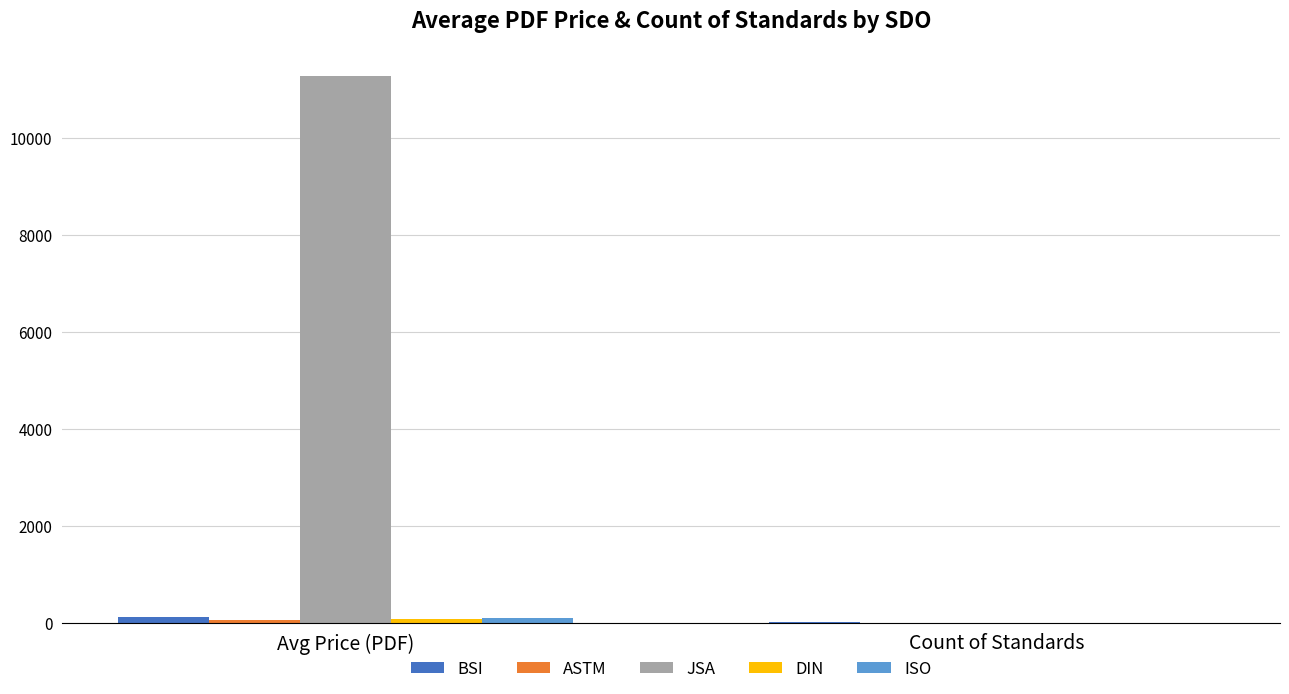

Which series has the largest total across all categories?

JSA